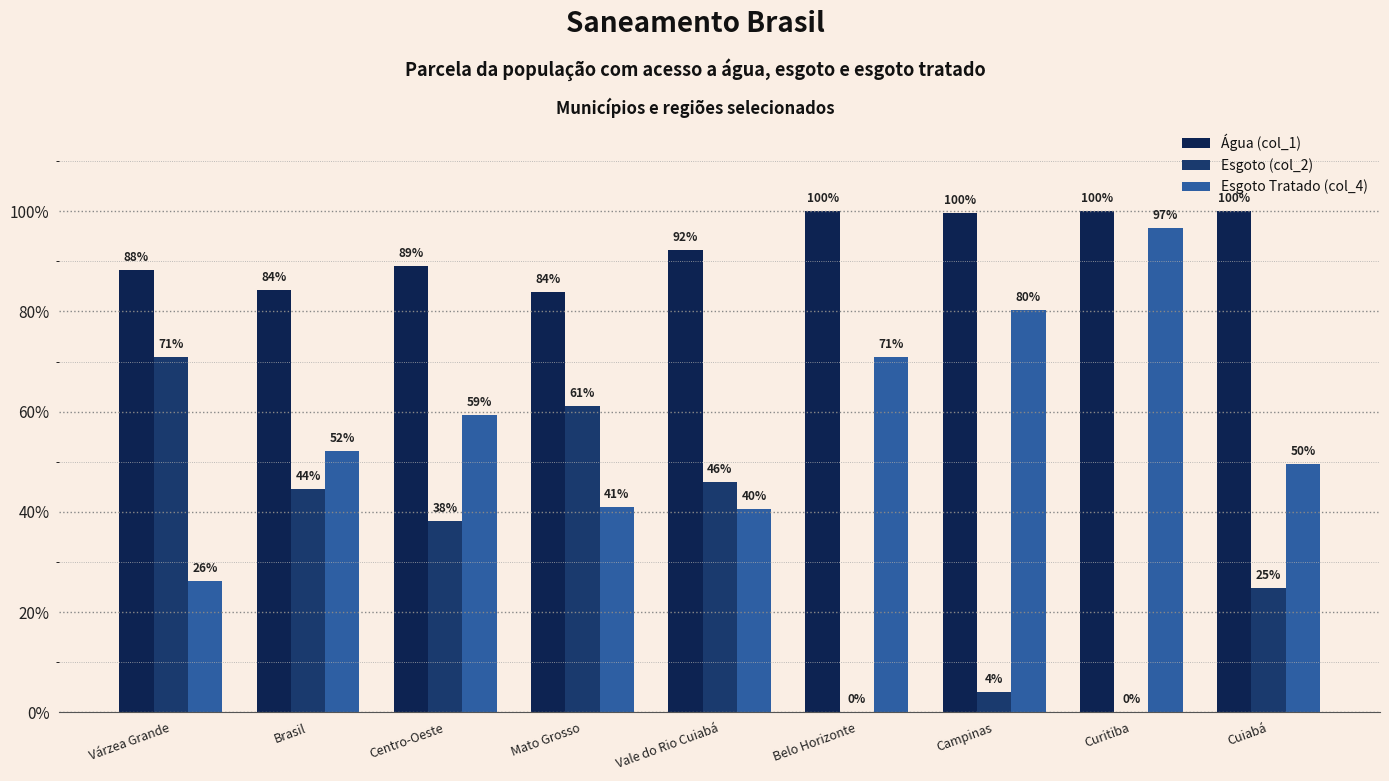

Between Várzea Grande and Brasil, which is larger?

Várzea Grande